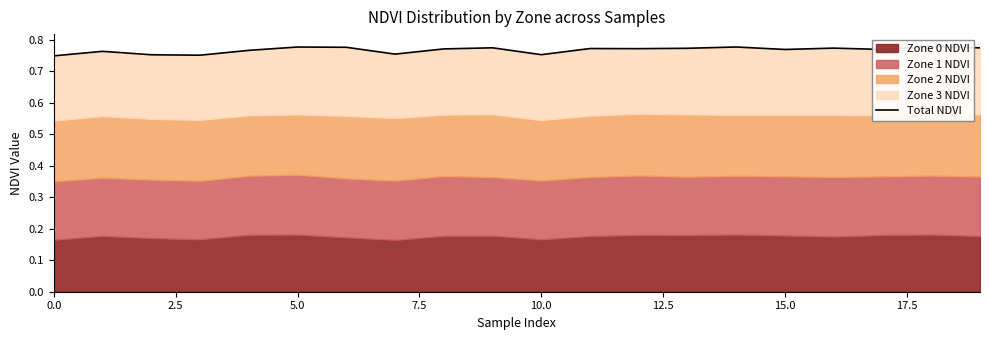

True or false: there are more than 0 points higher than both neighbors.

True